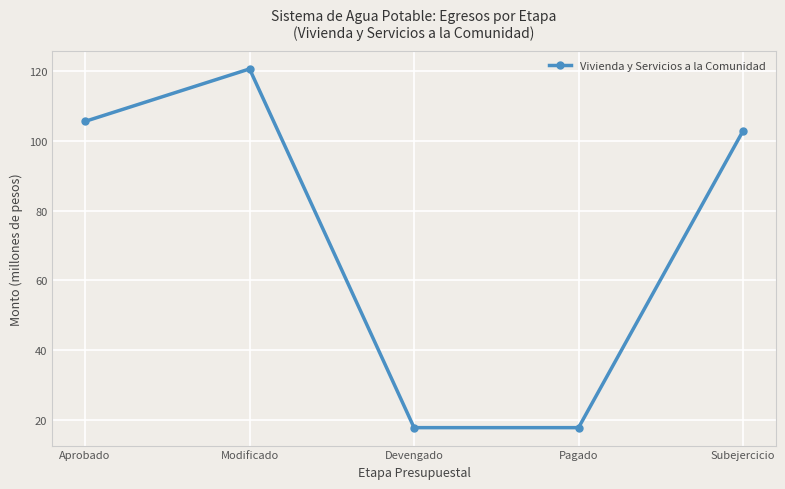

Reading right to left, extract all data points from this chart.

Subejercicio=102.9	Pagado=17.8	Devengado=17.8	Modificado=120.7	Aprobado=105.7